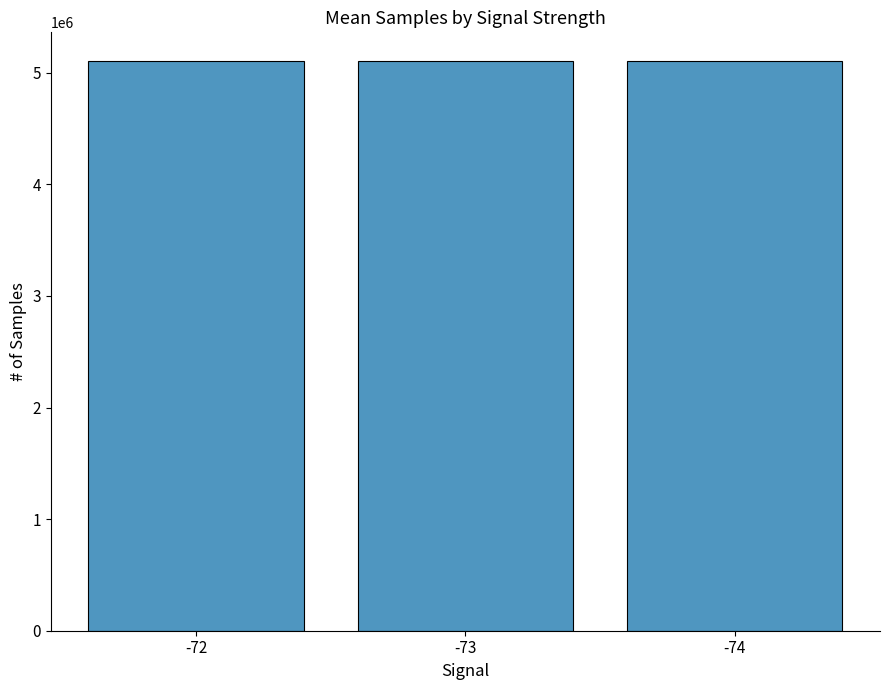

What is the minimum value shown in the chart?

5105034.5